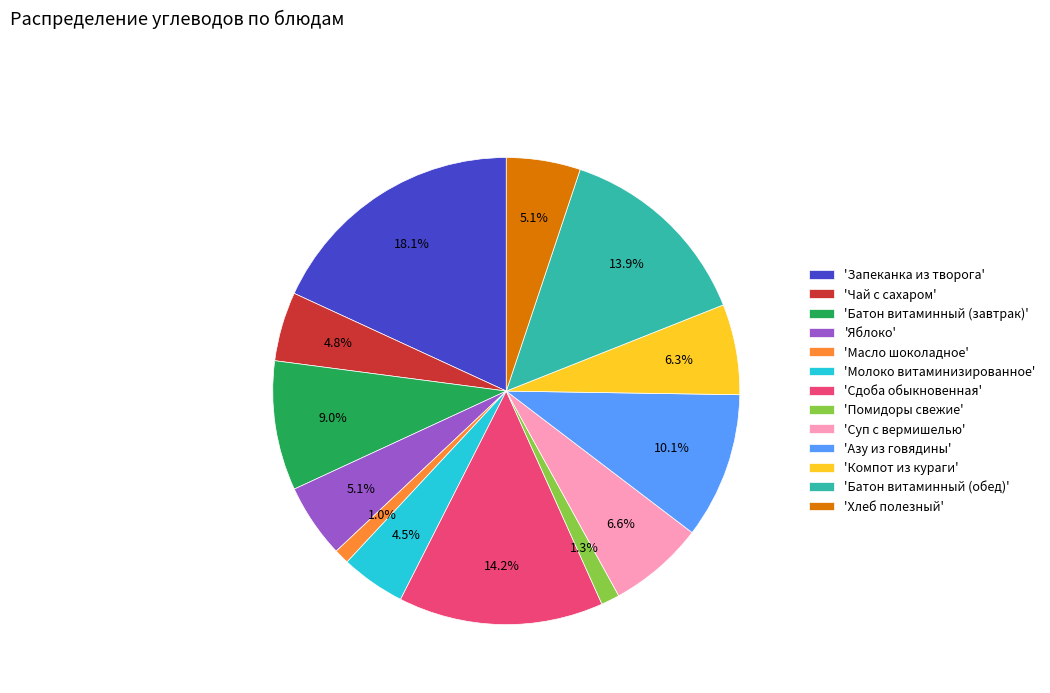

To the nearest percent, what is the average slice percentage?

8%